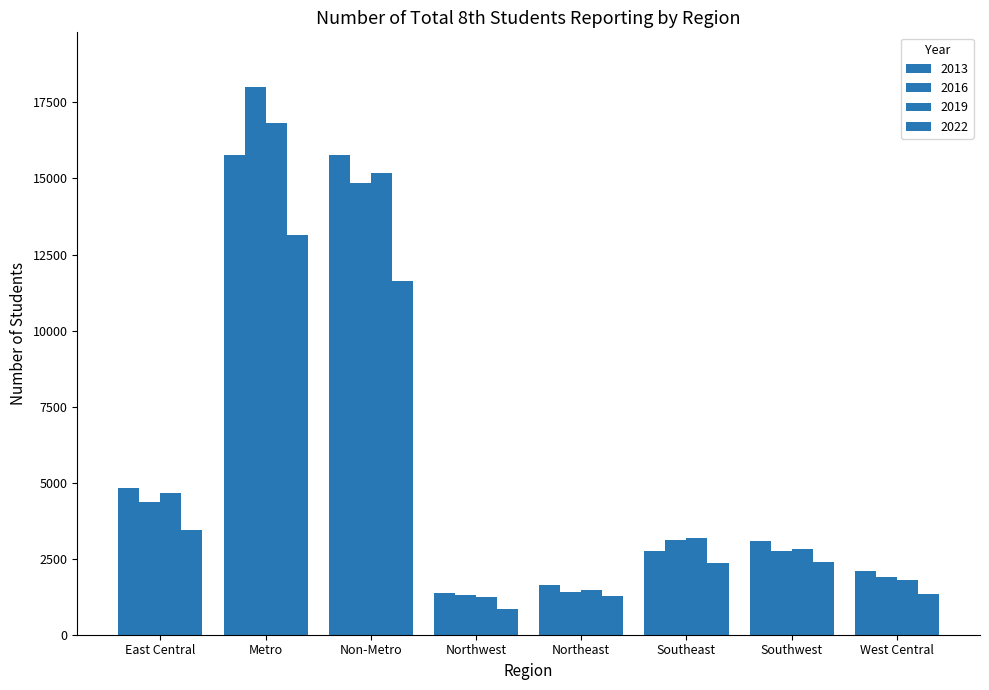

How many bars are there in total?

32